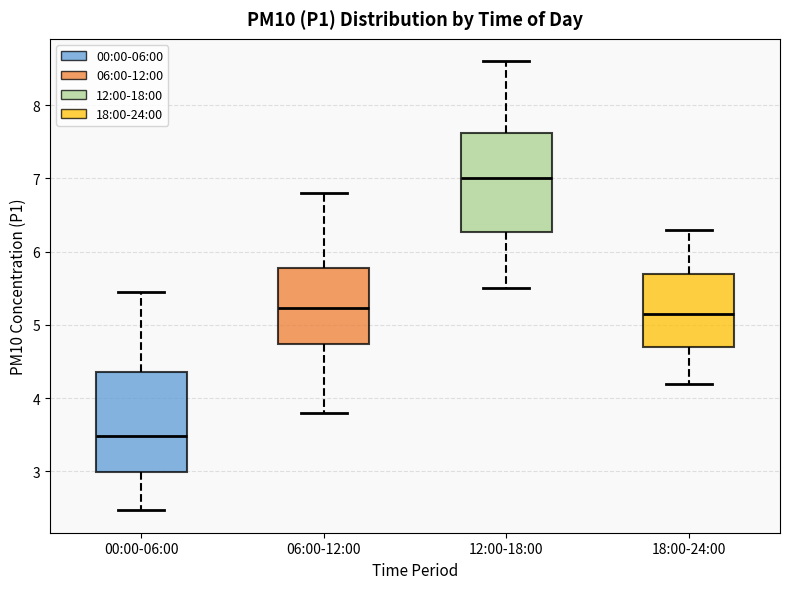

Reading left to right, transcribe this box plot: for each box, give where its median line is, the range the box spans, and where its two whiskers end, as read against the y-axis. The values are not printed on the chart, so give them approximately, as read against the axis.

00:00-06:00: median 3.5, box 3.0 to 4.4, whiskers 2.5 to 5.5
06:00-12:00: median 5.2, box 4.7 to 5.8, whiskers 3.8 to 6.8
12:00-18:00: median 7.0, box 6.3 to 7.6, whiskers 5.5 to 8.6
18:00-24:00: median 5.2, box 4.7 to 5.7, whiskers 4.2 to 6.3